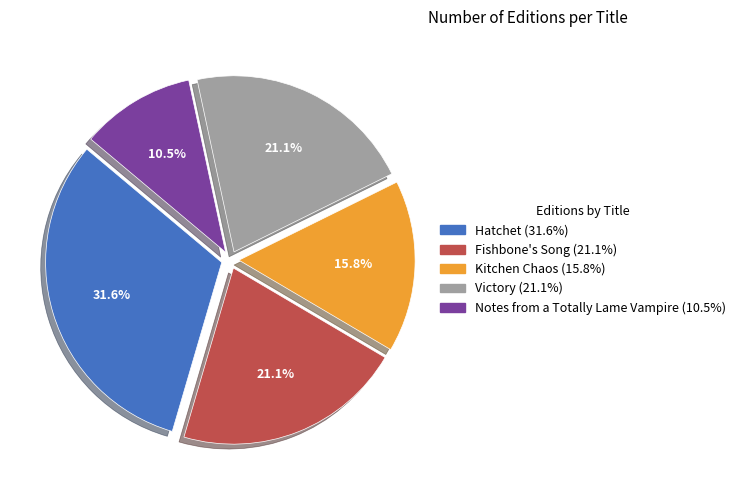

Which category has the smallest portion of the pie?

Notes from a Totally Lame Vampire